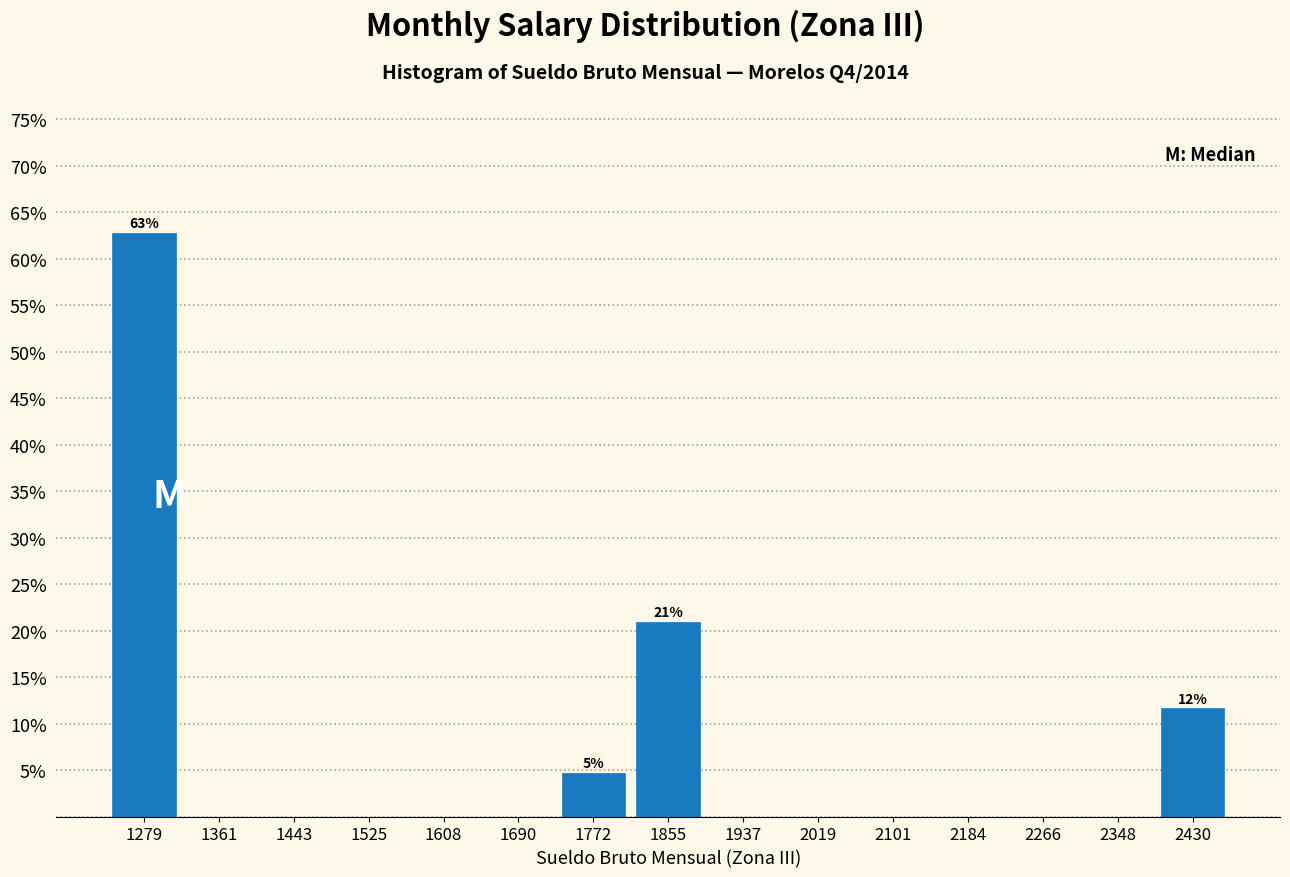

Over which range of the x-axis is the bar tallest?

1240 to 1320